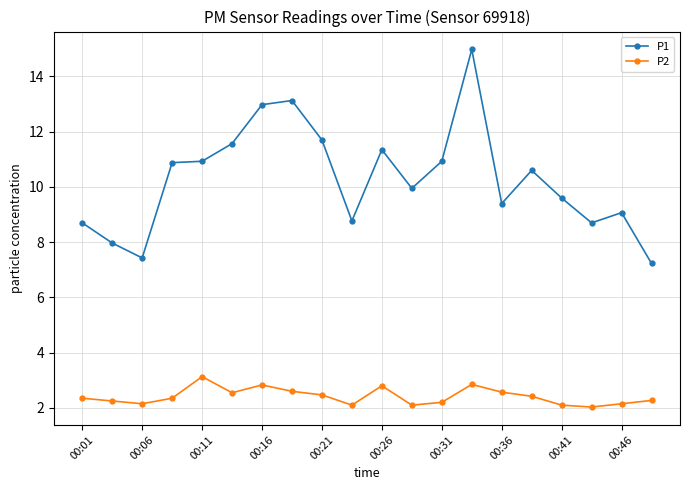

True or false: P2 has more than 2 points higher than both neighbors.

True